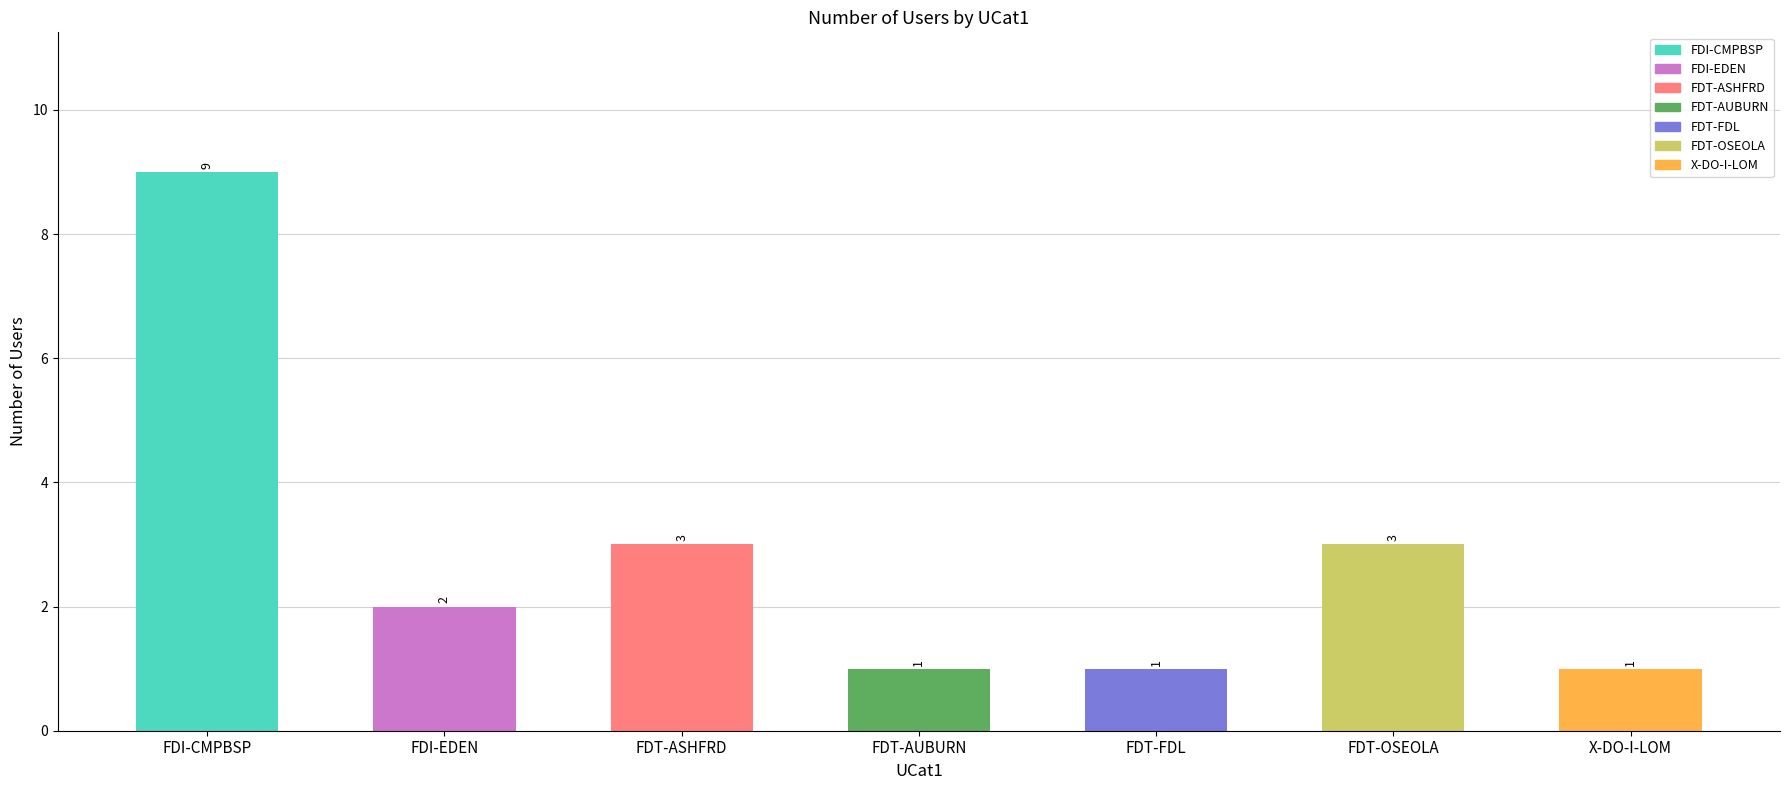

What is the label of the 4th bar from the right?

FDT-AUBURN